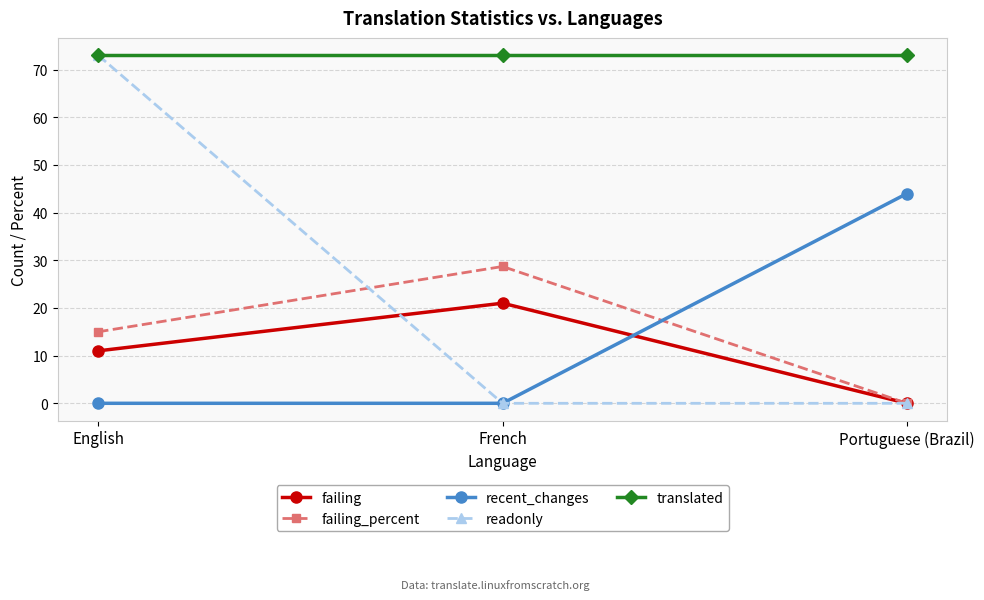

Reading left to right, extract all data points from this chart.

failing: English=11.0	French=21.0	Portuguese (Brazil)=0.0
failing_percent: English=15.0	French=28.7	Portuguese (Brazil)=0.0
recent_changes: English=0.0	French=0.0	Portuguese (Brazil)=44.0
readonly: English=73.0	French=0.0	Portuguese (Brazil)=0.0
translated: English=73.0	French=73.0	Portuguese (Brazil)=73.0